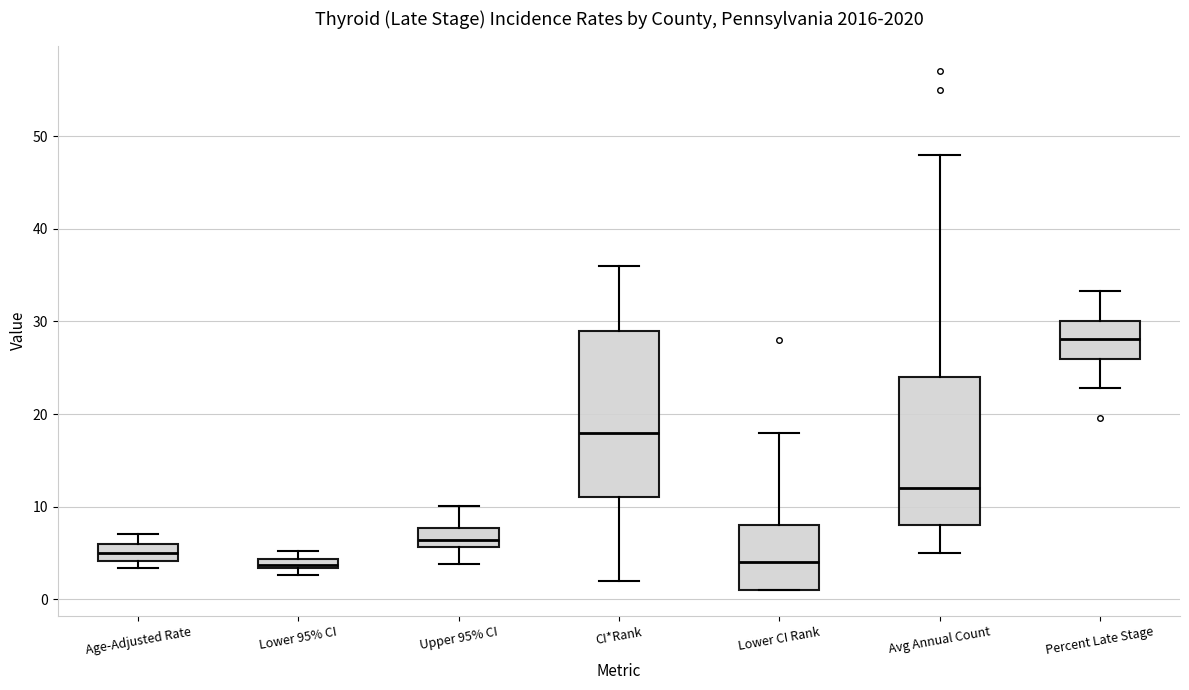

Comparing the boxes themselves (not the whiskers), which one is the tallest?

CI*Rank